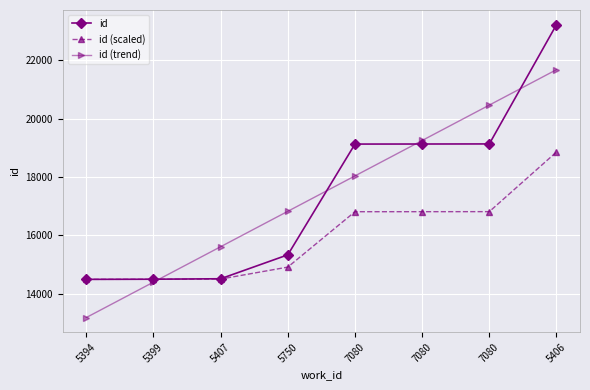

Is this an area chart (filled region under the line)?

No